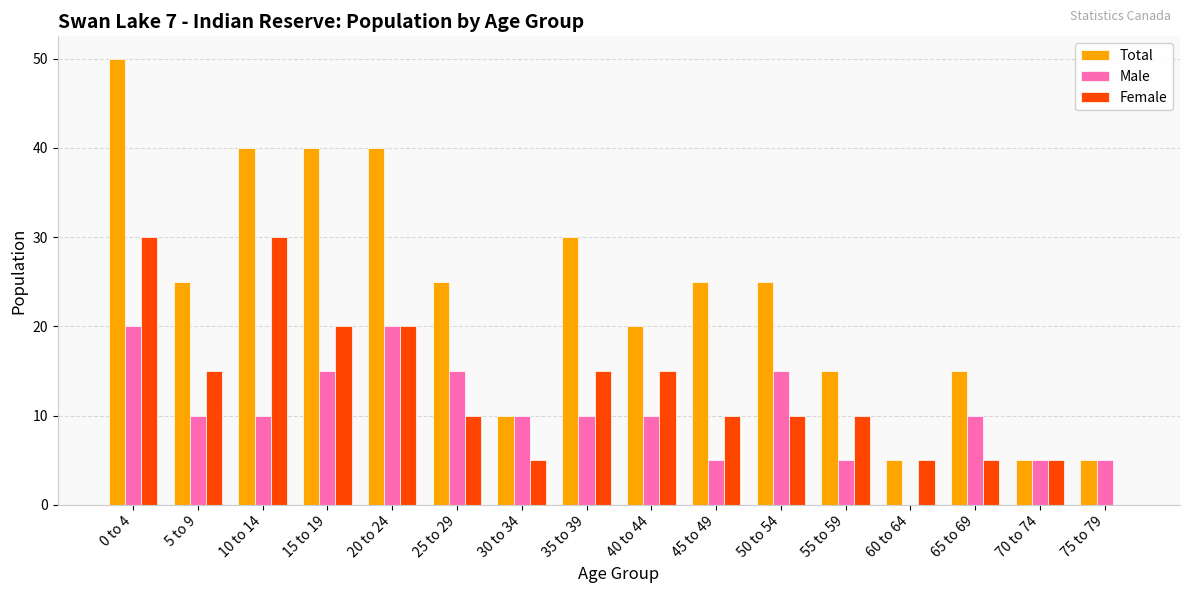

How many values in Female are above zero?

15